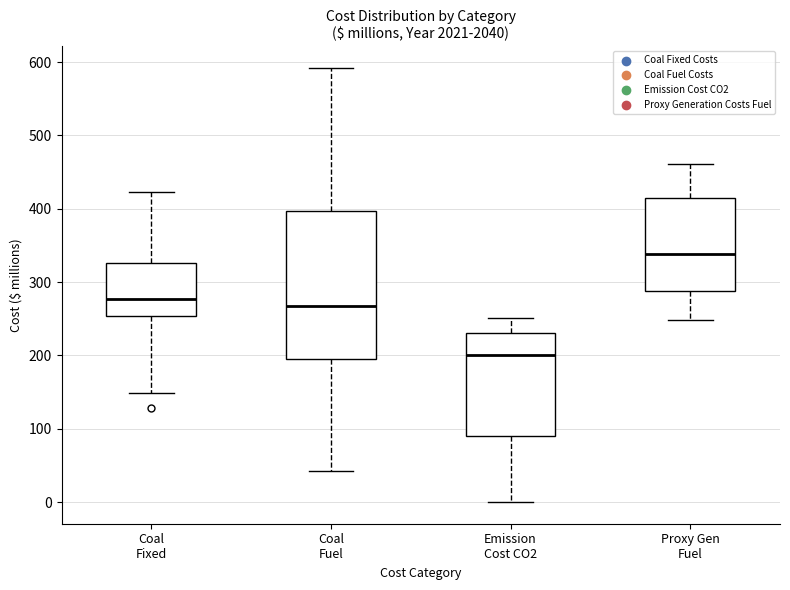

Where is the lower edge of the box for Coal Fuel on the y-axis? The values are not printed on the chart, so give them approximately, as read against the axis.

200